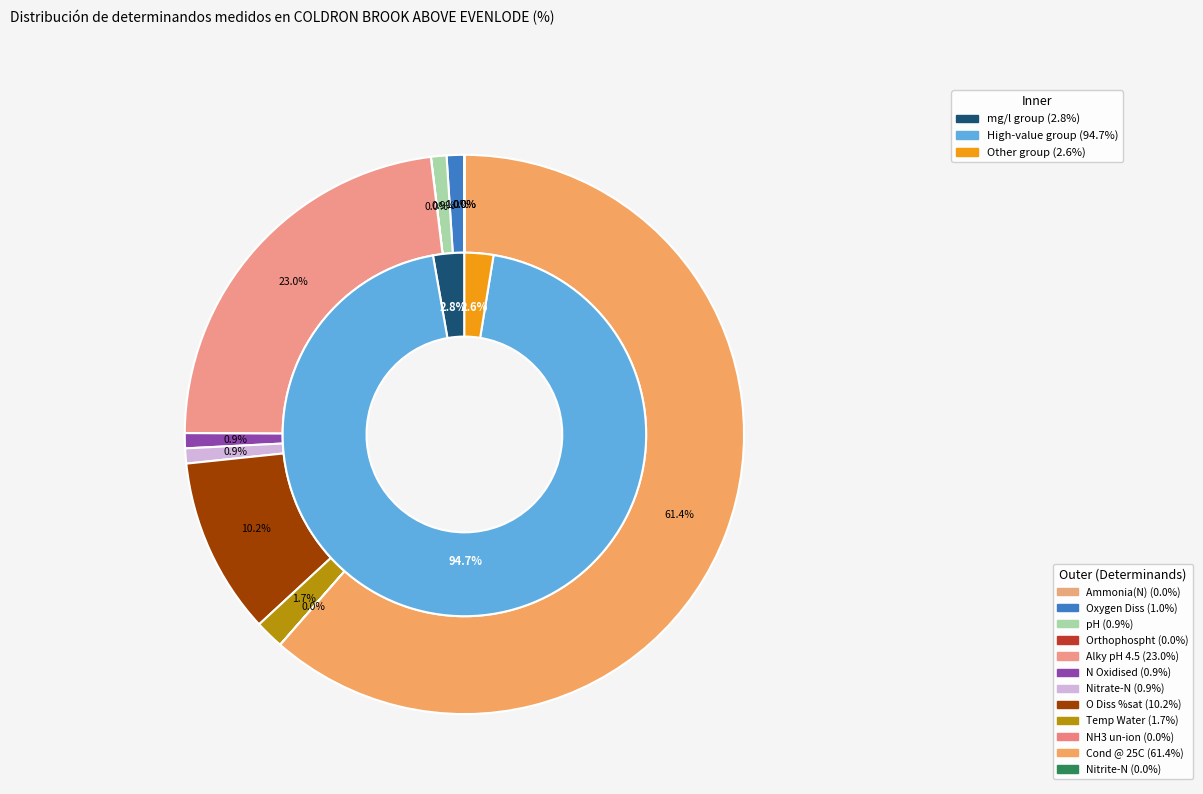

Is it true that pH is 11% of the pie?

False